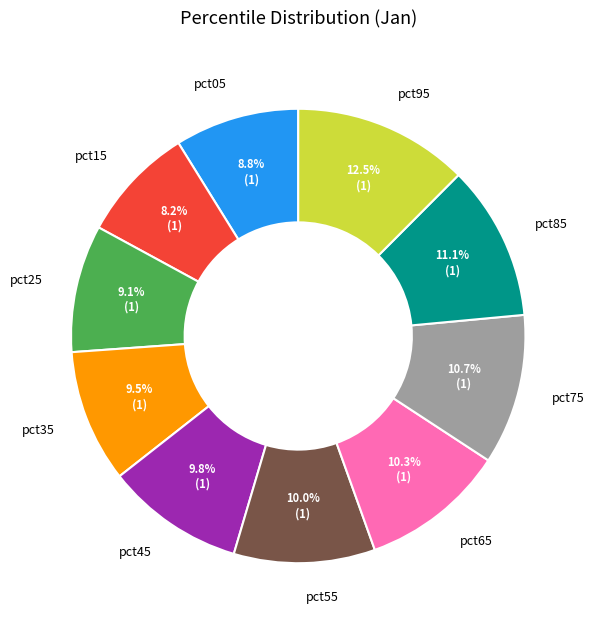

What is the total percentage of pct65 and pct95?

22.8%